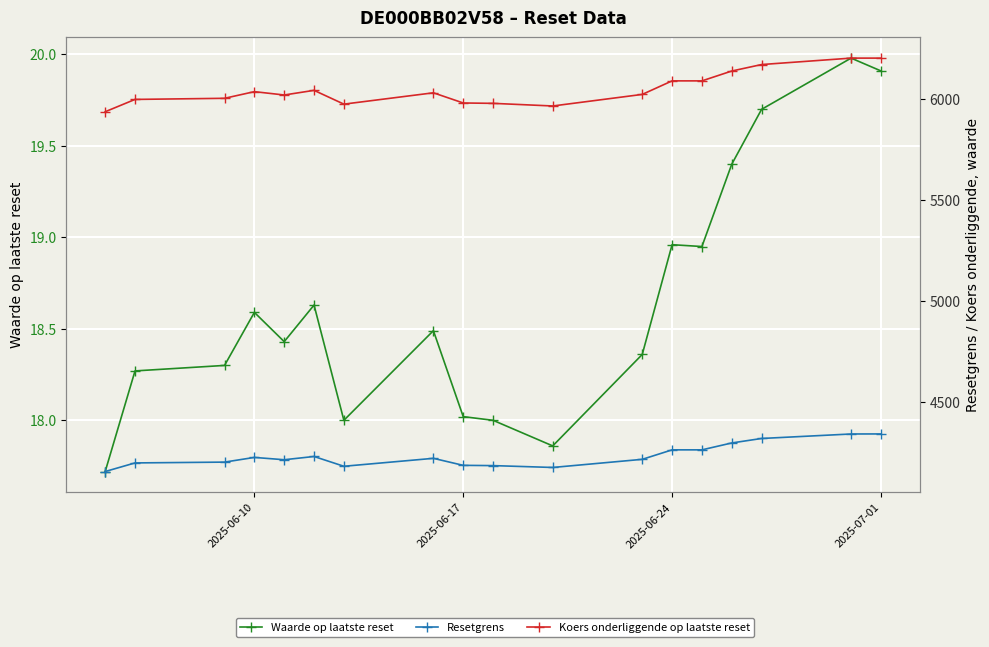

True or false: Resetgrens and Waarde op laatste reset intersect in this chart.

False